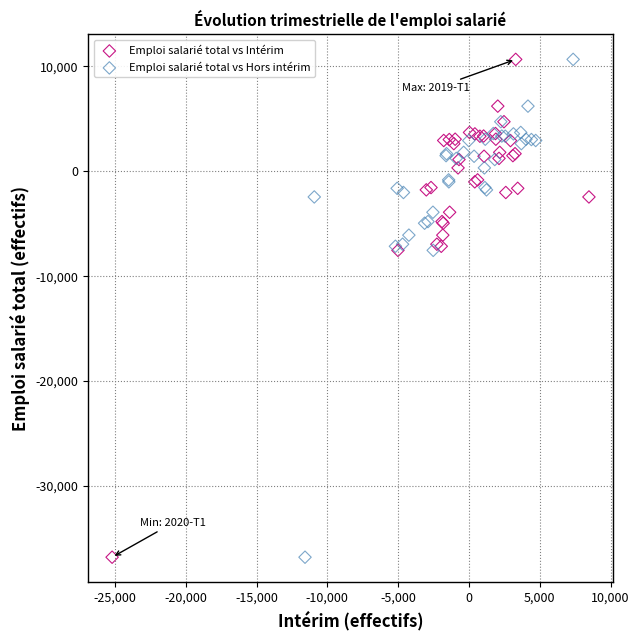

What are all the series names shown in the legend?

Emploi salarié total vs Intérim, Emploi salarié total vs Hors intérim